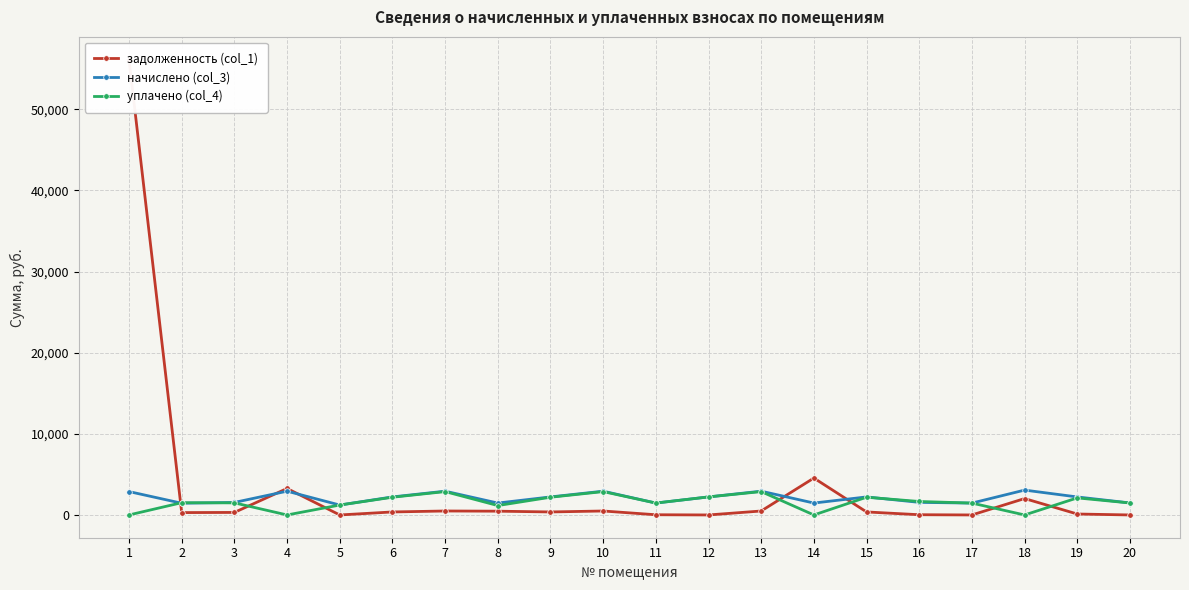

The уплачено (col_4) series shows 1462.7 at 17. True or false?

True